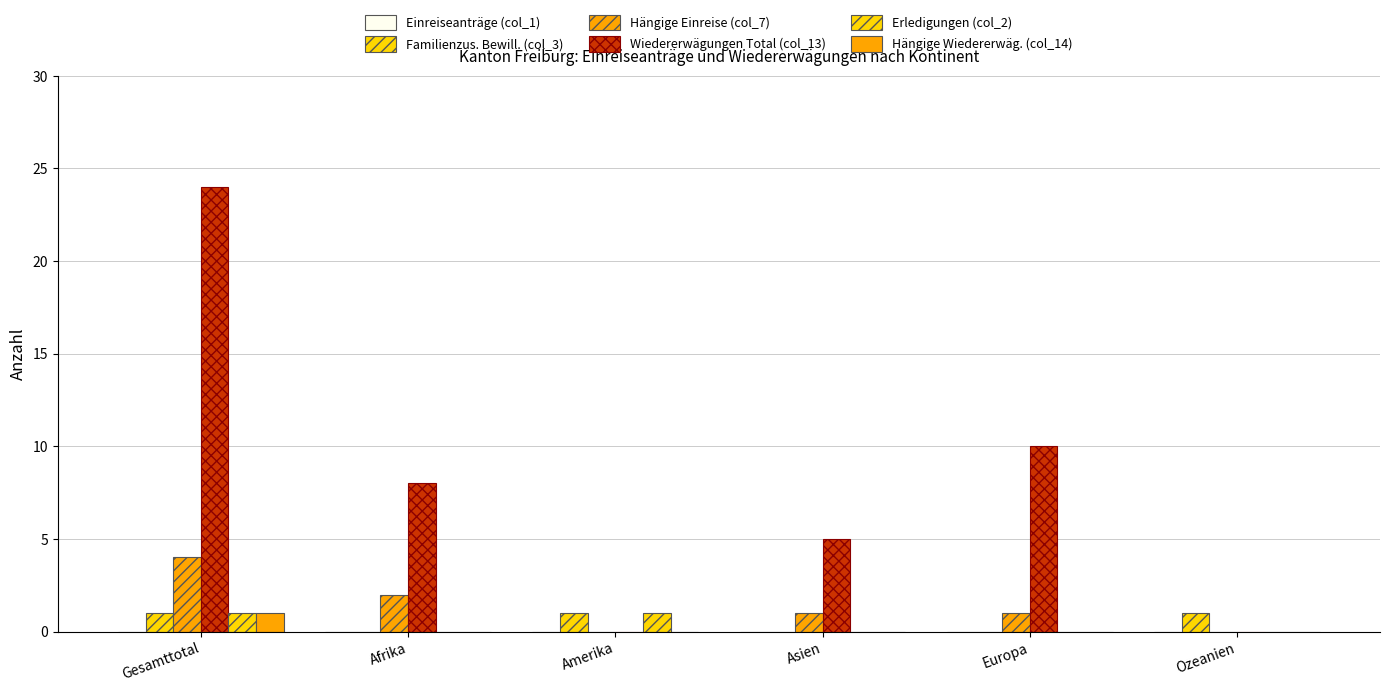

How many groups of bars are there?

6